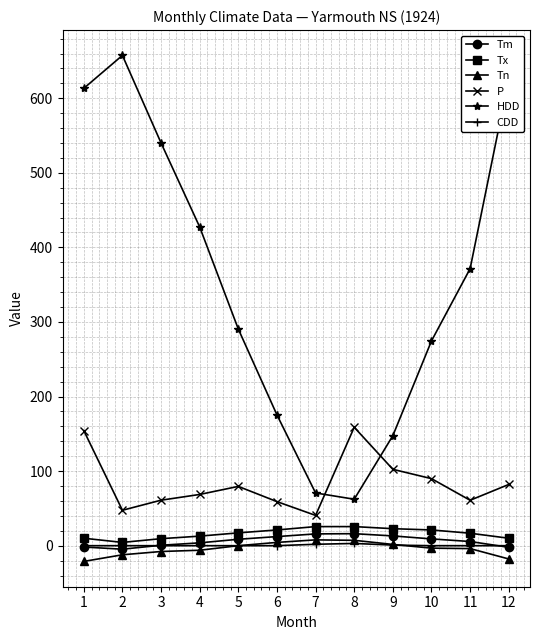

Is the value of Tm at 8 greater than the value of HDD at 9?

No